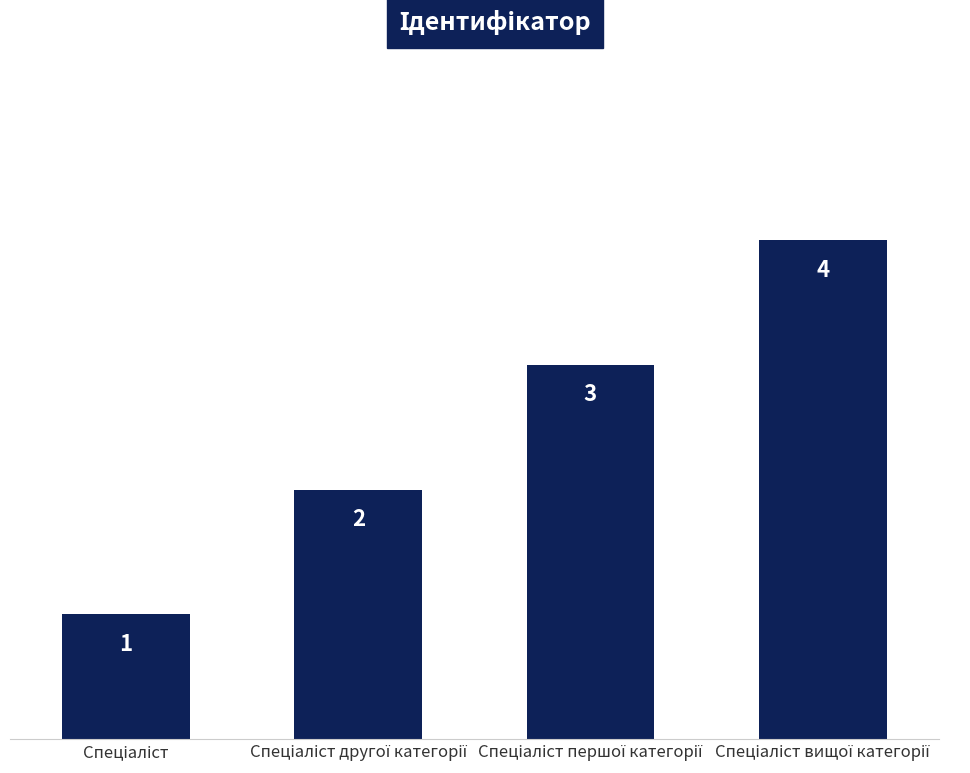

What is the maximum value shown in the chart?

4